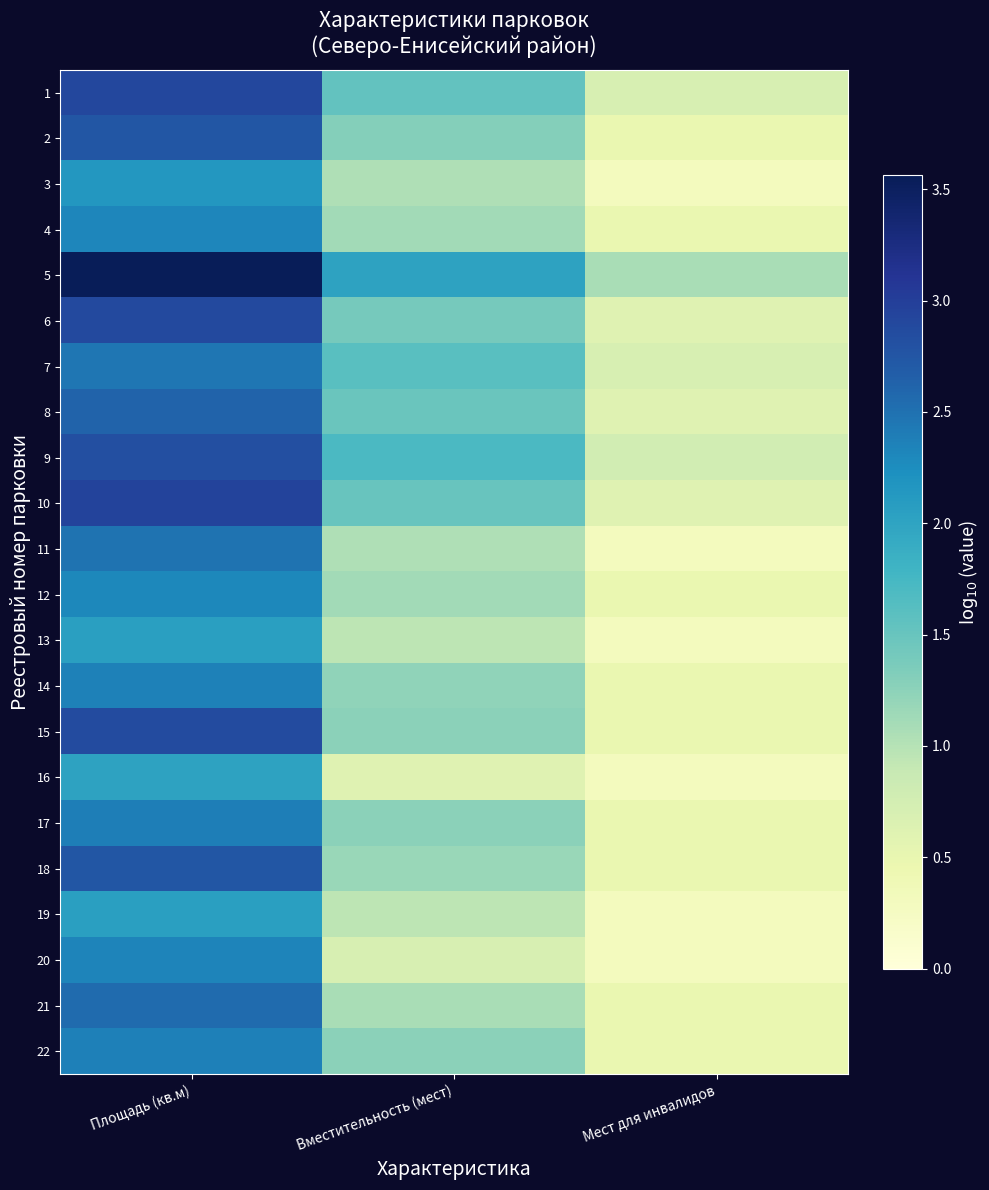

At which category does the chart reach its minimum across all series?

Мест для инвалидов